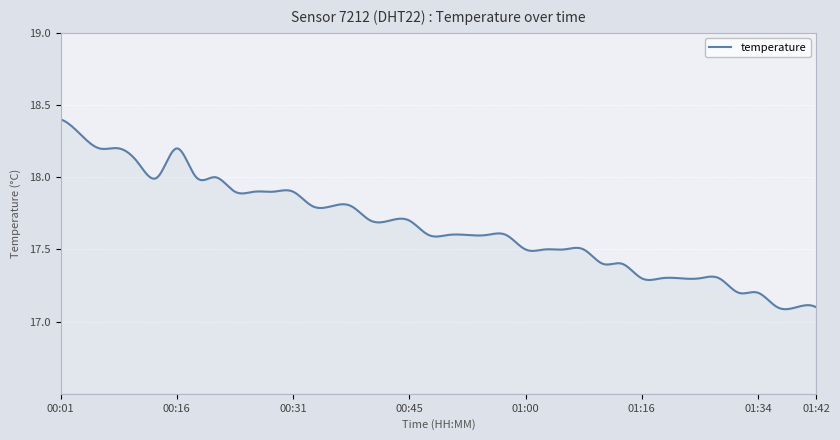

What is the difference between the maximum and minimum values?

1.3